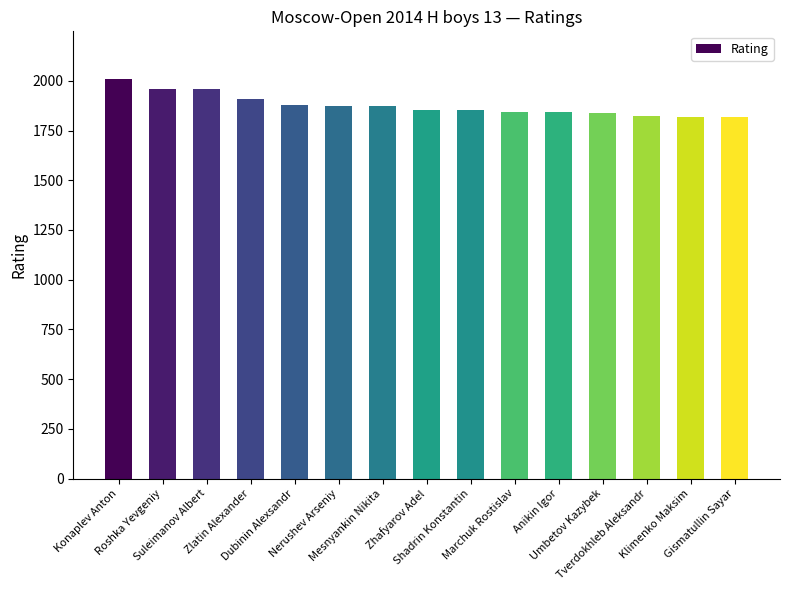

What is the value of the 5th bar from the left?

1879